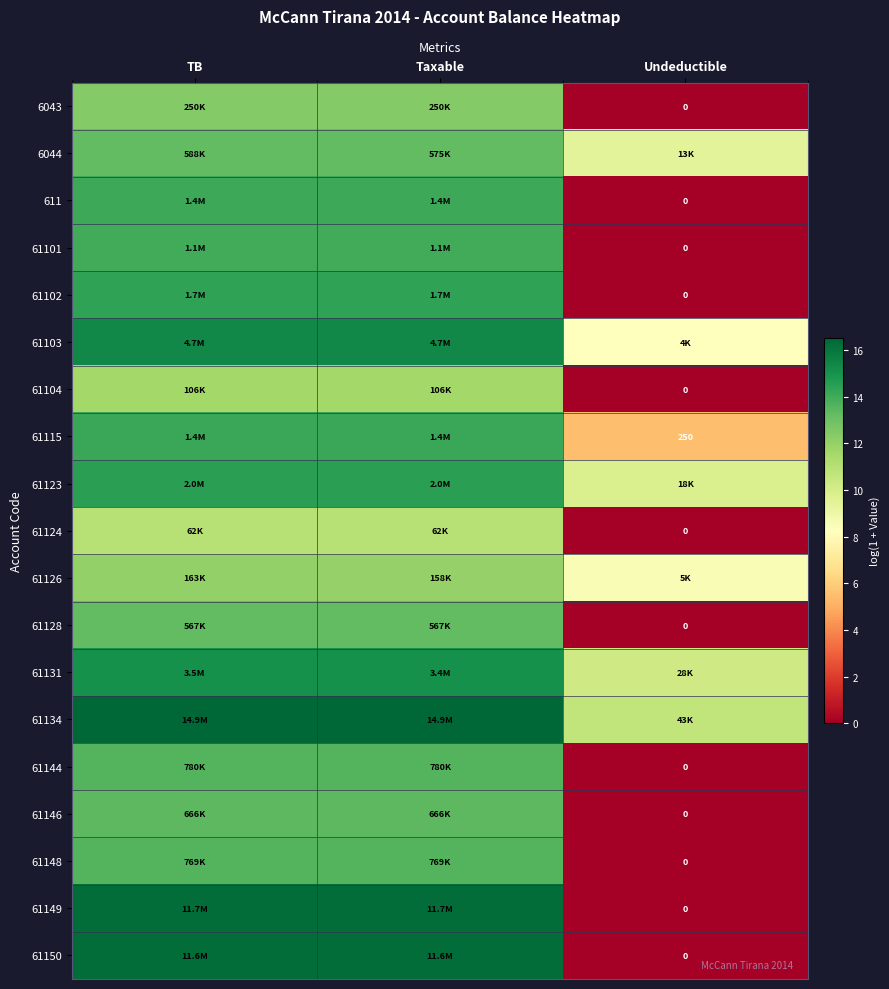

At which label is 6043 closest to 6?

Undeductible